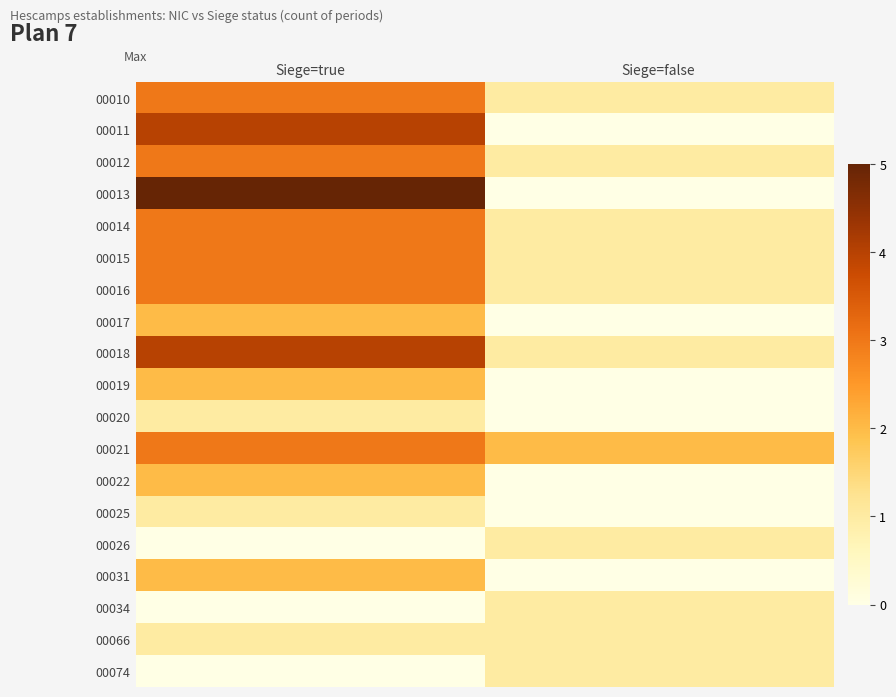

Rank the series at Siege=true from lowest to highest value.

00026, 00034, 00074, 00020, 00025, 00066, 00017, 00019, 00022, 00031, 00010, 00012, 00014, 00015, 00016, 00021, 00011, 00018, 00013